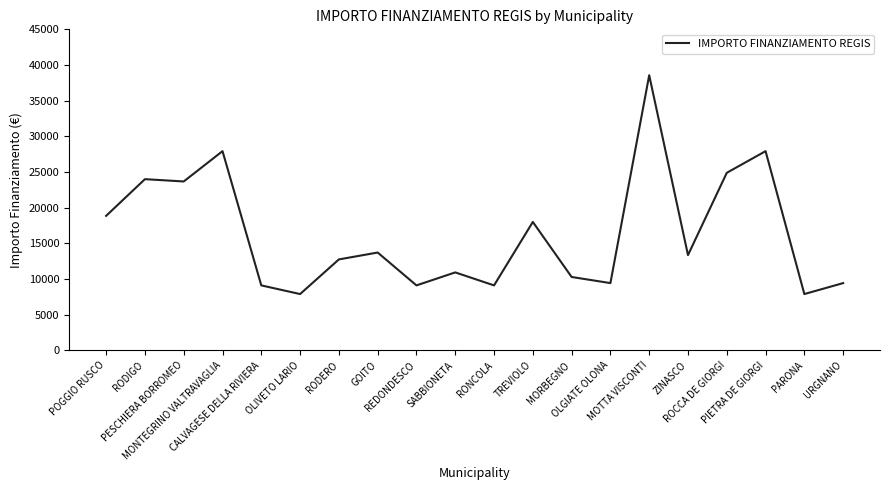

What is the minimum value shown in the chart?

7891